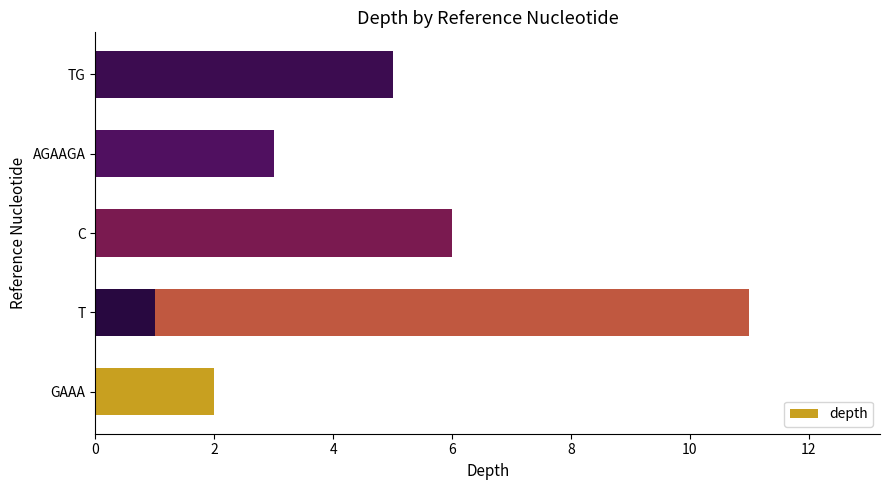

The value at GAAA is 2. True or false?

True